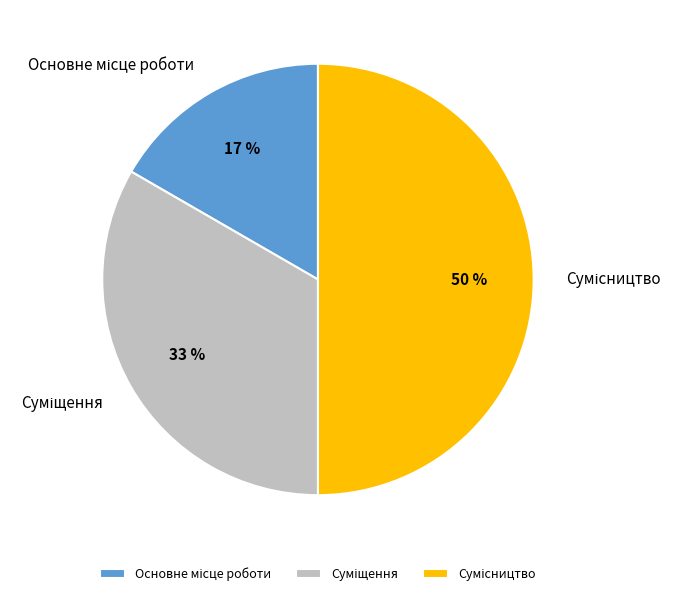

To the nearest percent, what is the average slice percentage?

33%